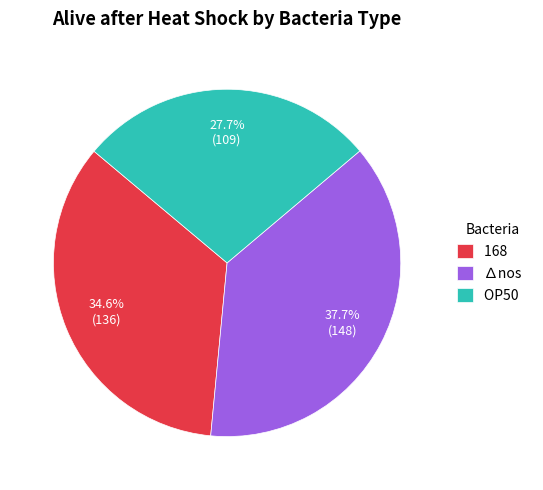

How much of the chart is everything except 168?

65.4%